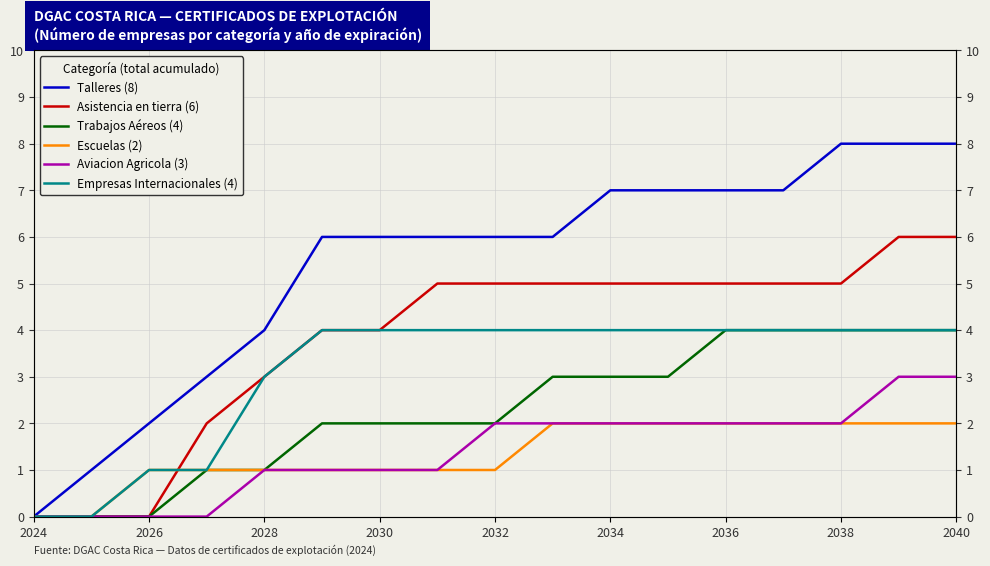

Which category has the lowest value in the Trabajos Aéreos (4) series?

2024